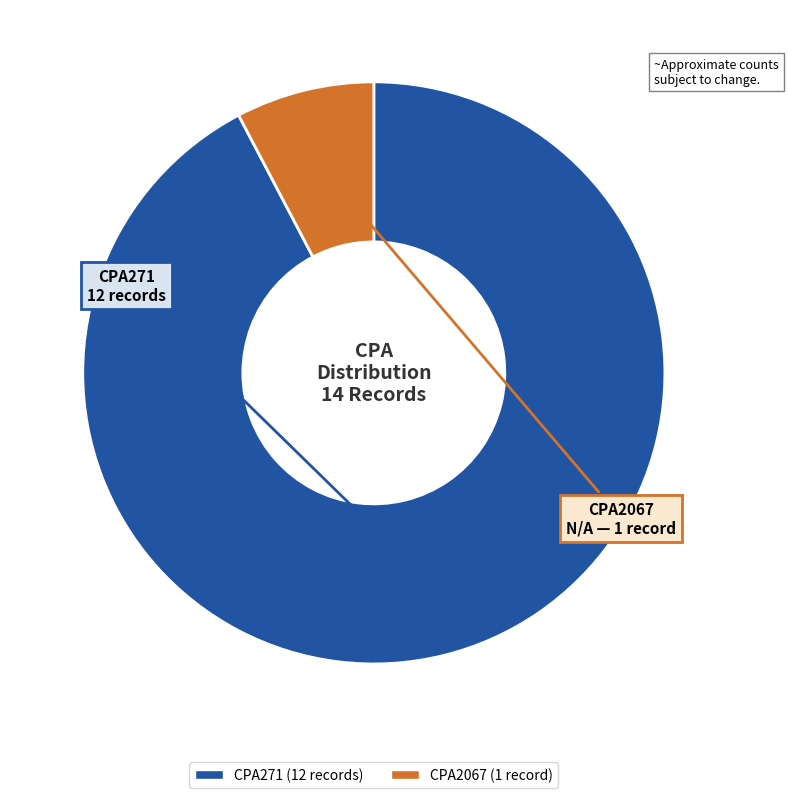

Which slice is the smallest?

CPA2067